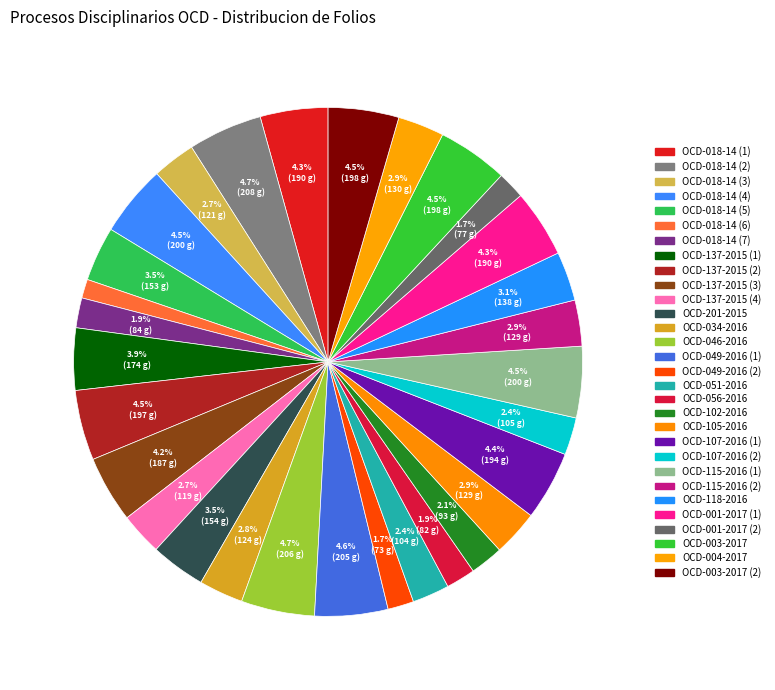

How many segments does this pie chart have?

30